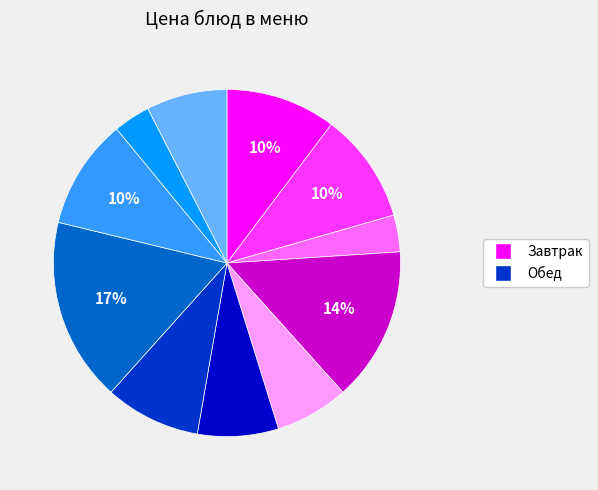

Is there a majority slice in this chart?

No